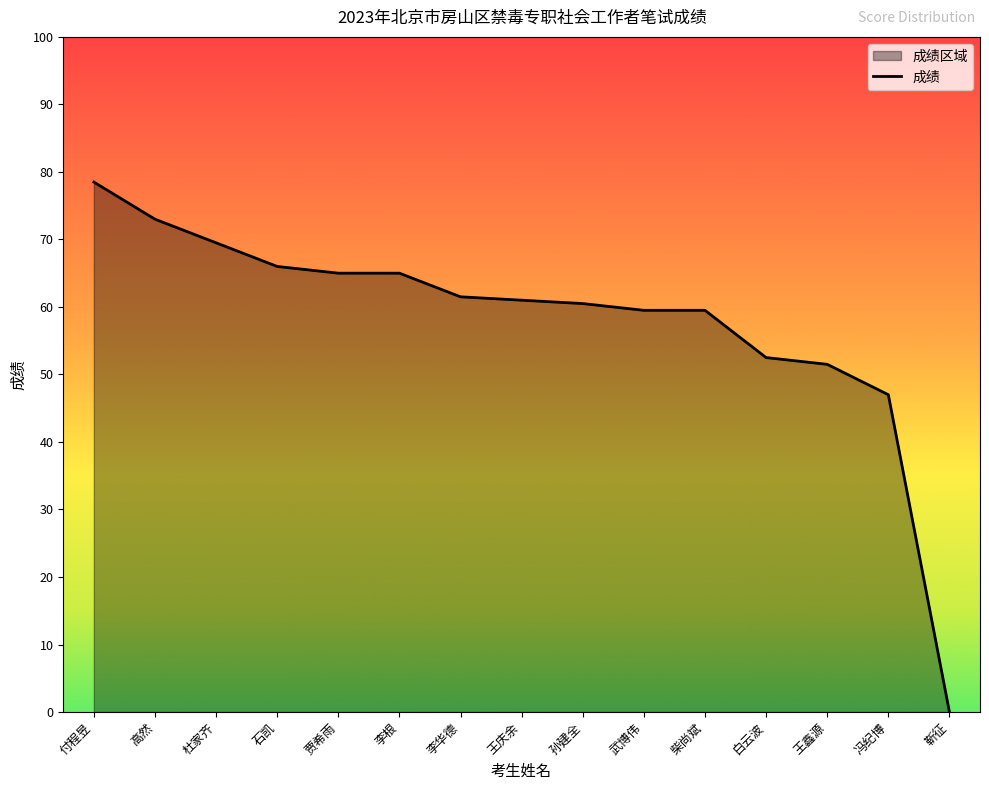

True or false: there are more than 2 points higher than both neighbors.

False